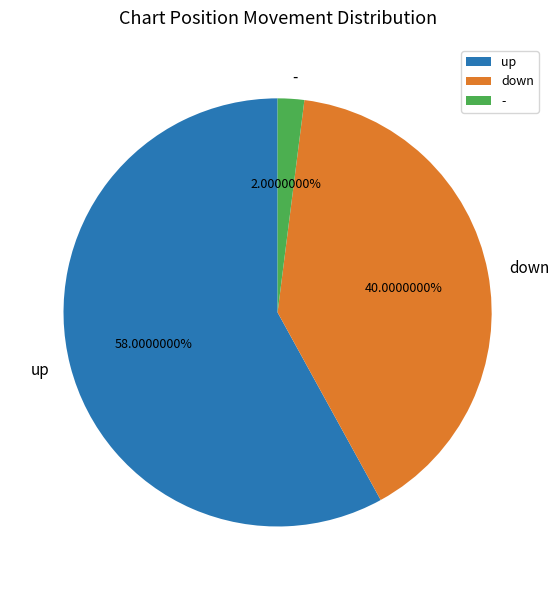

To the nearest percent, what is the average slice percentage?

33%